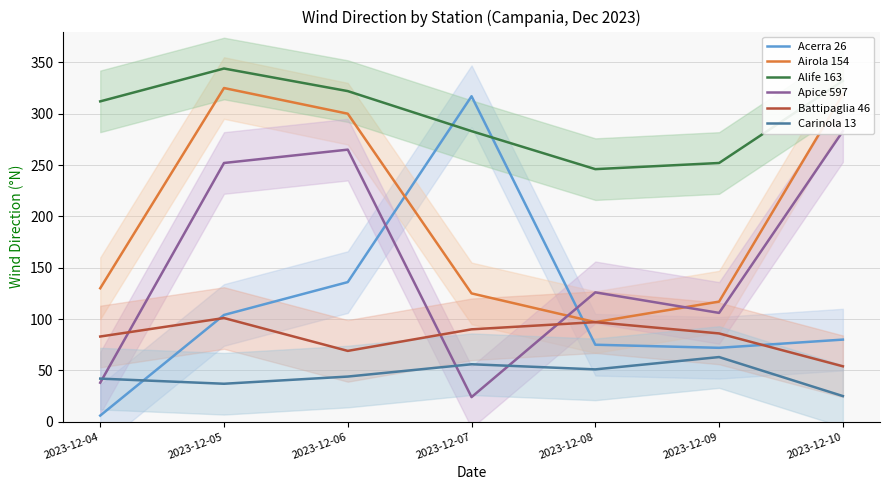

True or false: Alife 163 and Airola 154 cross at least once.

False